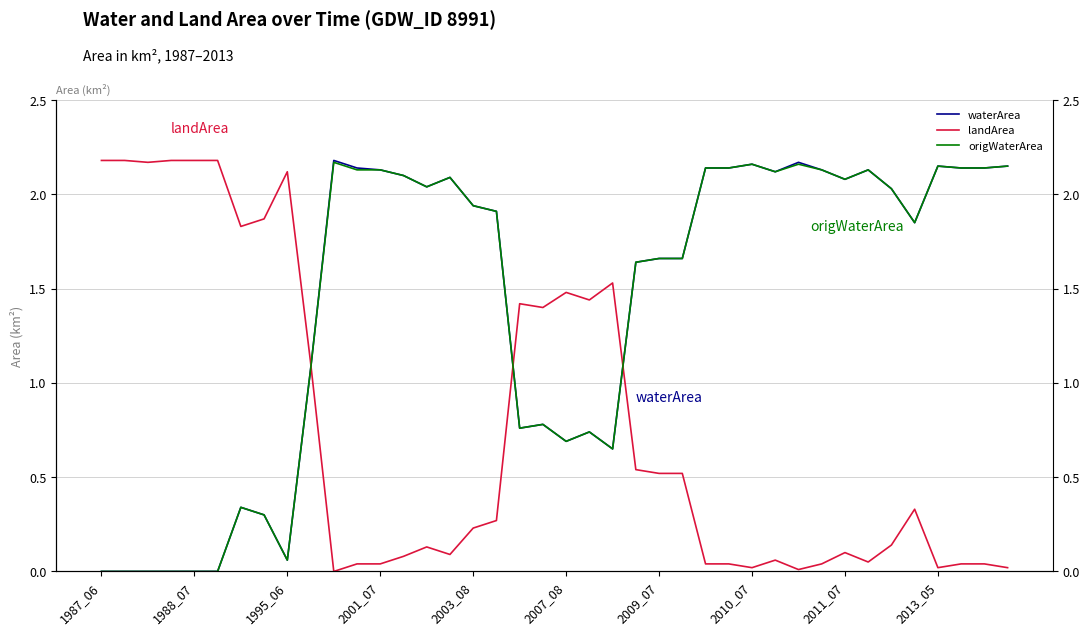

Which series has the largest range (max minus min)?

waterArea